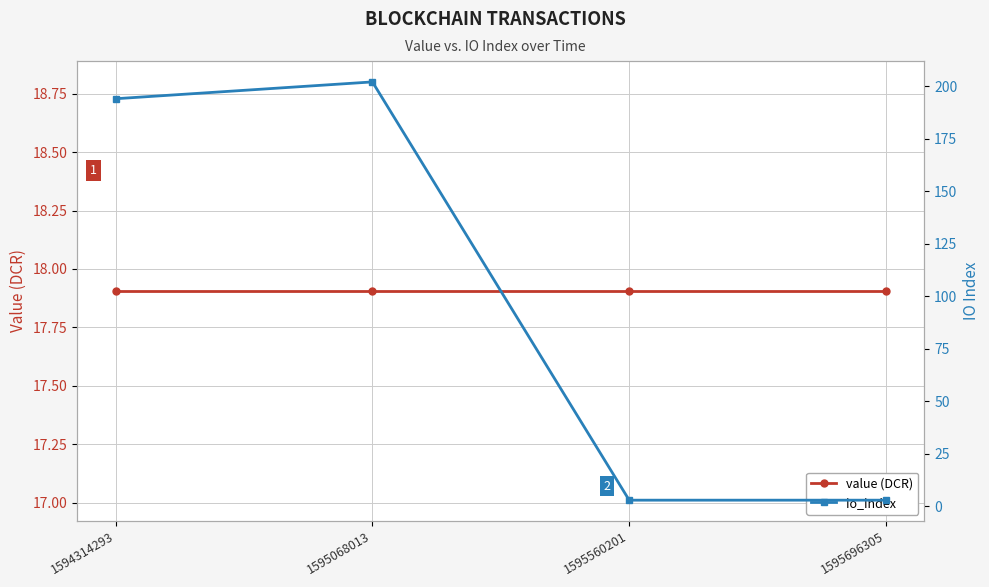

What is the average value of the io_index series?

100.5